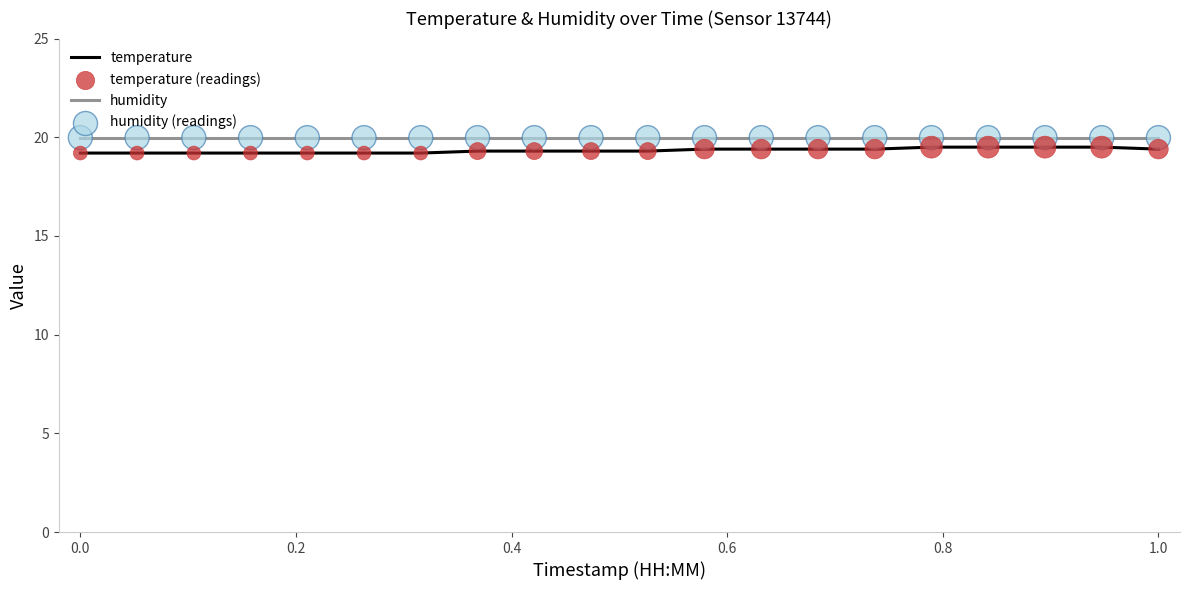

What is the maximum value for humidity?

20.0